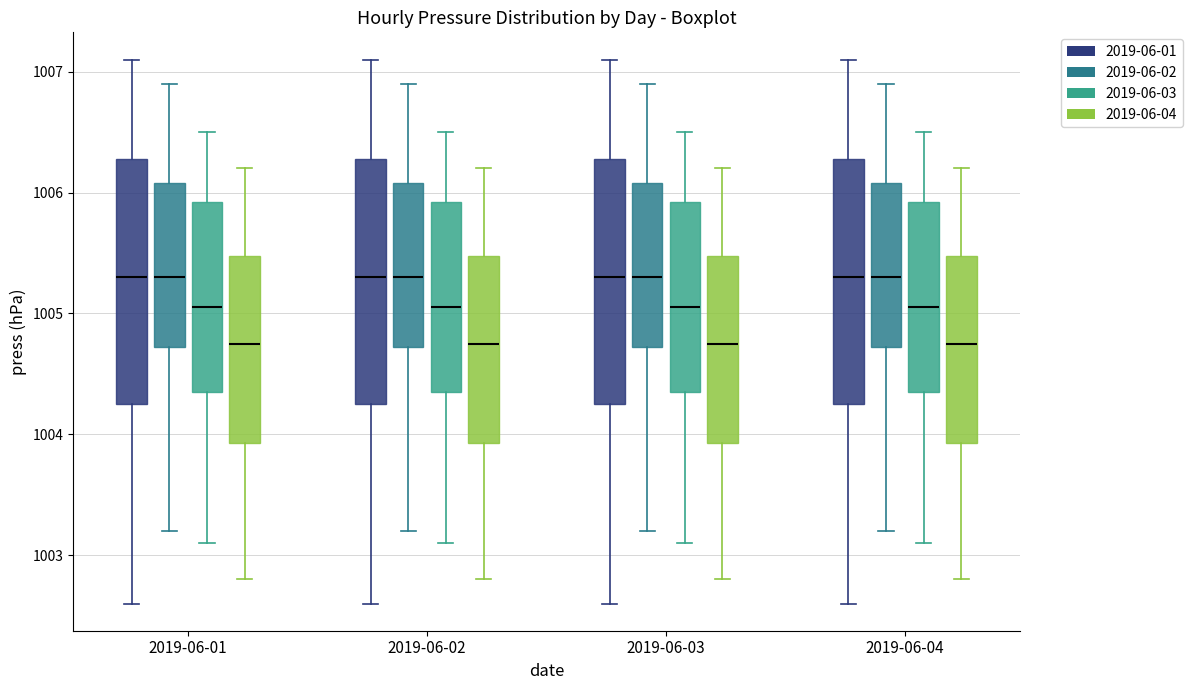

Reading left to right, transcribe this box plot: for each box, give where its median line is, the range the box spans, and where its two whiskers end, as read against the y-axis. The values are not printed on the chart, so give them approximately, as read against the axis.

2019-06-01 (2019-06-01): median 1005.3, box 1004.3 to 1006.3, whiskers 1002.6 to 1007.1
2019-06-01 (2019-06-02): median 1005.3, box 1004.7 to 1006.1, whiskers 1003.2 to 1006.9
2019-06-01 (2019-06-03): median 1005.1, box 1004.4 to 1005.9, whiskers 1003.1 to 1006.5
2019-06-01 (2019-06-04): median 1004.8, box 1003.9 to 1005.5, whiskers 1002.8 to 1006.2
2019-06-02 (2019-06-01): median 1005.3, box 1004.3 to 1006.3, whiskers 1002.6 to 1007.1
2019-06-02 (2019-06-02): median 1005.3, box 1004.7 to 1006.1, whiskers 1003.2 to 1006.9
2019-06-02 (2019-06-03): median 1005.1, box 1004.4 to 1005.9, whiskers 1003.1 to 1006.5
2019-06-02 (2019-06-04): median 1004.8, box 1003.9 to 1005.5, whiskers 1002.8 to 1006.2
2019-06-03 (2019-06-01): median 1005.3, box 1004.3 to 1006.3, whiskers 1002.6 to 1007.1
2019-06-03 (2019-06-02): median 1005.3, box 1004.7 to 1006.1, whiskers 1003.2 to 1006.9
2019-06-03 (2019-06-03): median 1005.1, box 1004.4 to 1005.9, whiskers 1003.1 to 1006.5
2019-06-03 (2019-06-04): median 1004.8, box 1003.9 to 1005.5, whiskers 1002.8 to 1006.2
2019-06-04 (2019-06-01): median 1005.3, box 1004.3 to 1006.3, whiskers 1002.6 to 1007.1
2019-06-04 (2019-06-02): median 1005.3, box 1004.7 to 1006.1, whiskers 1003.2 to 1006.9
2019-06-04 (2019-06-03): median 1005.1, box 1004.4 to 1005.9, whiskers 1003.1 to 1006.5
2019-06-04 (2019-06-04): median 1004.8, box 1003.9 to 1005.5, whiskers 1002.8 to 1006.2